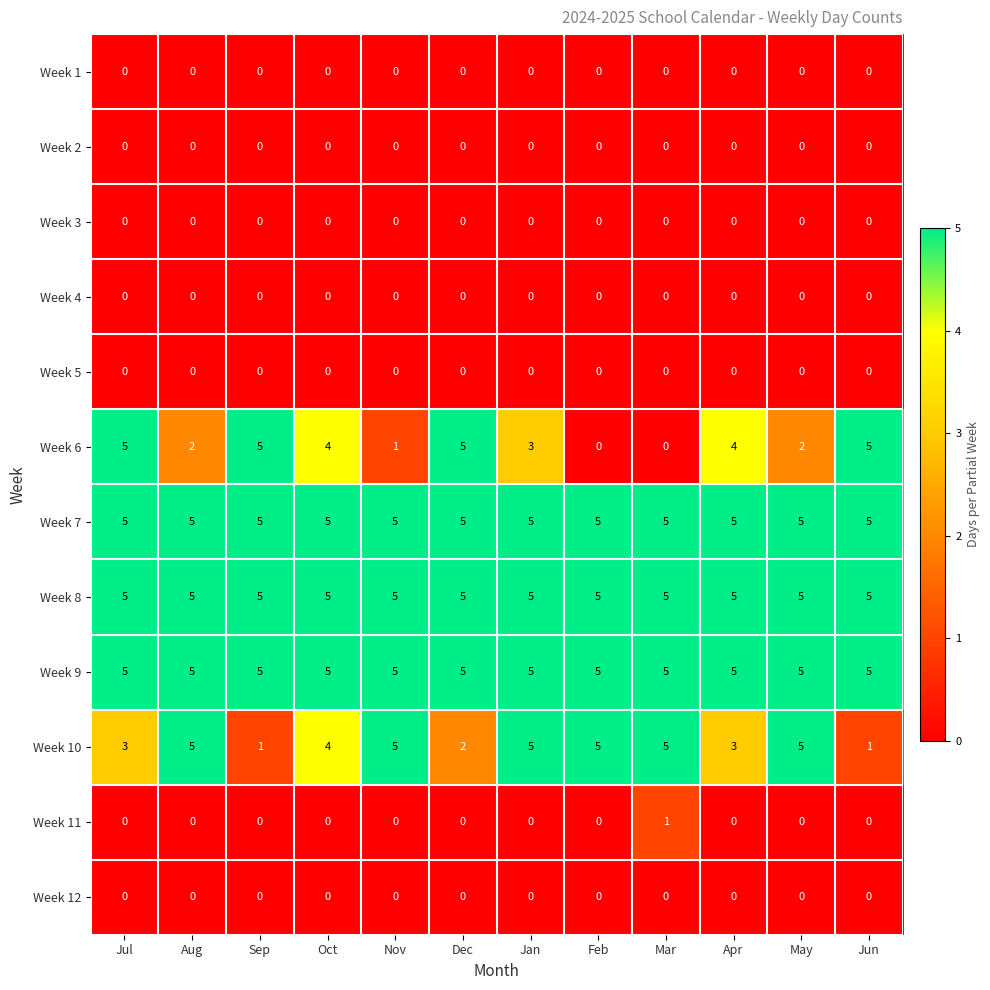

Is the value of Week 8 at Oct greater than the value of Week 3 at Sep?

Yes